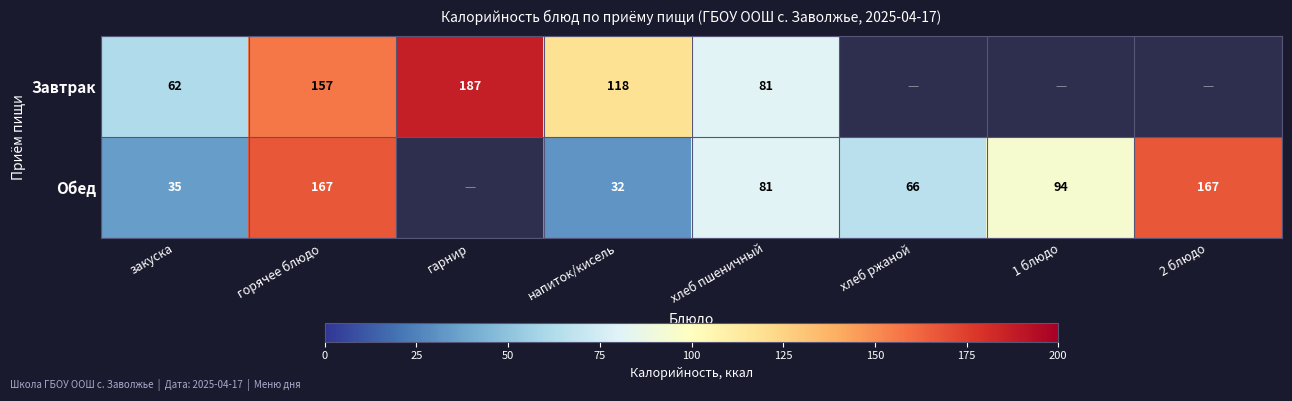

At закуска, list the series in order from smallest to largest.

Обед, Завтрак